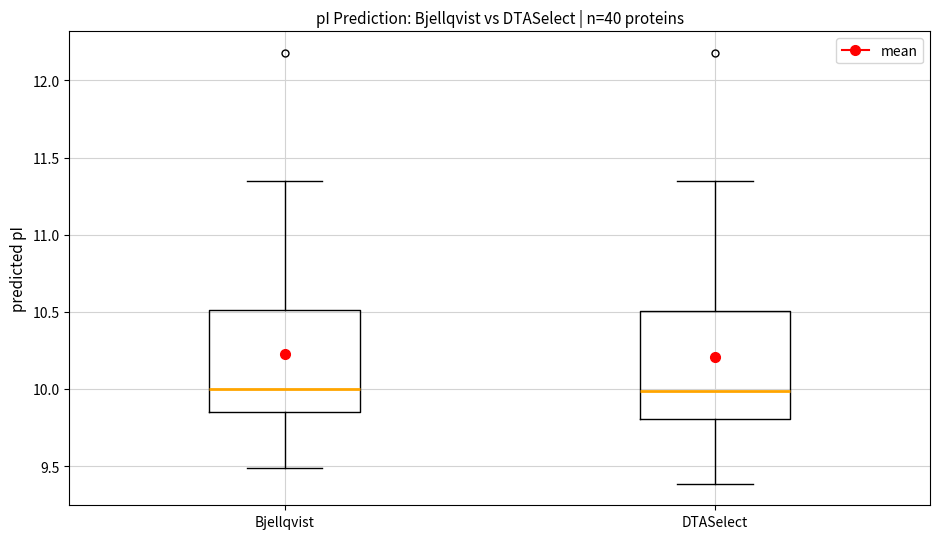

Reading left to right, read every box against the y-axis: the position of its median line, the range the box covers, and the ends of its whiskers. The values are not printed on the chart, so give them approximately, as read against the axis.

Bjellqvist: median 10.00, box 9.85 to 10.50, whiskers 9.50 to 11.35
DTASelect: median 10.00, box 9.80 to 10.50, whiskers 9.40 to 11.35